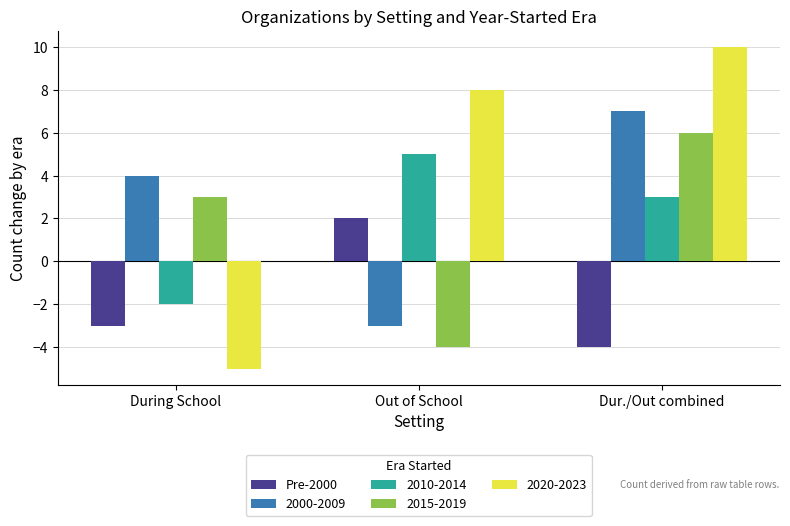

True or false: 2000-2009 has a value of -5 at Out of School.

False